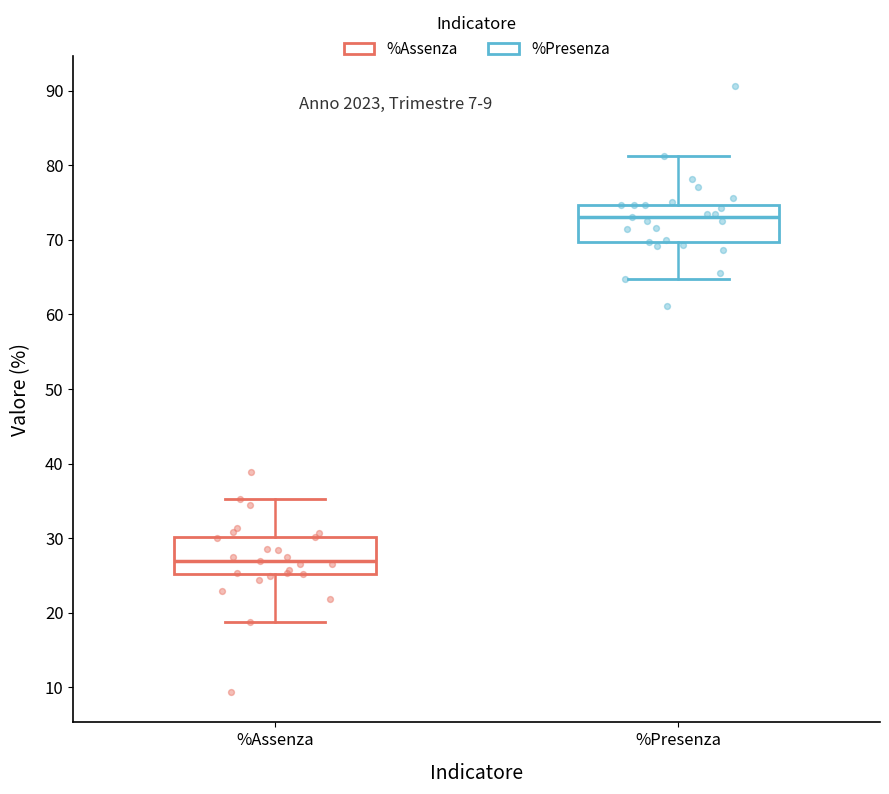

Which box's median line is the highest?

%Presenza